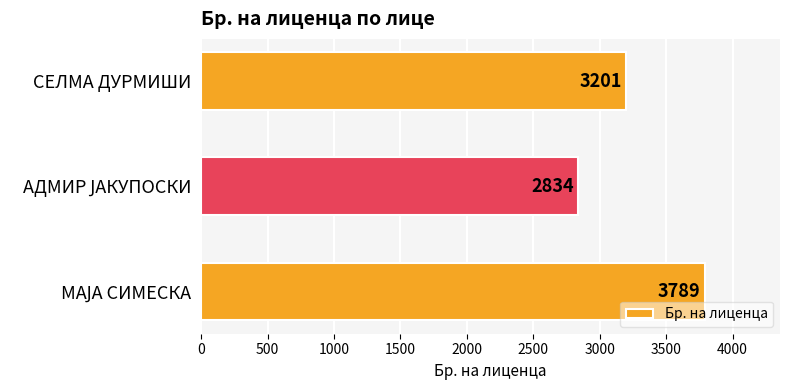

What is the maximum value shown in the chart?

3789